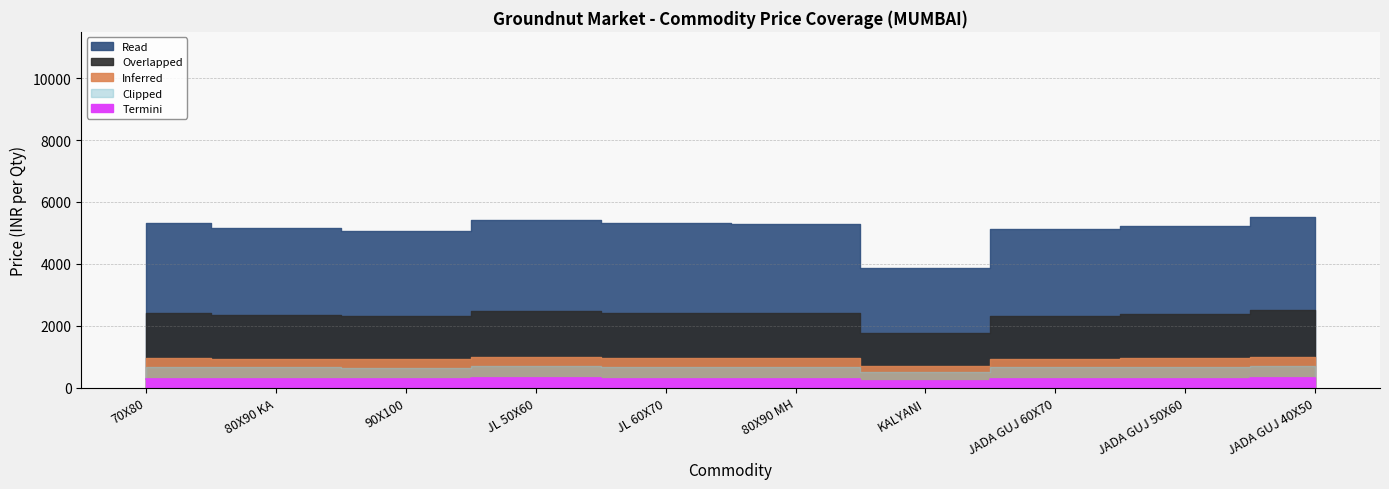

What is the approximate value at JL 60X70?

289.5